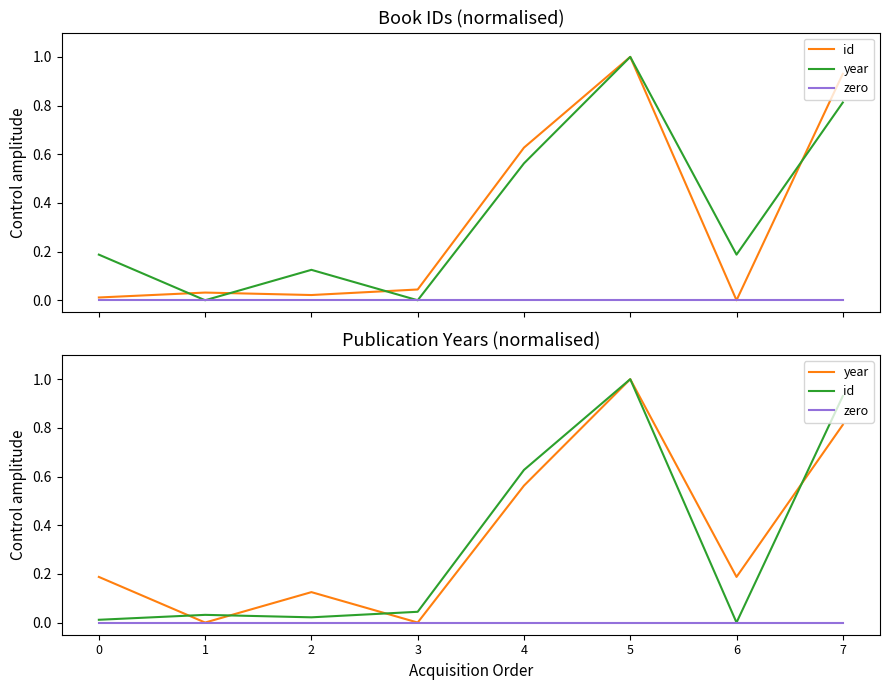

Where is the first local maximum for year?

2